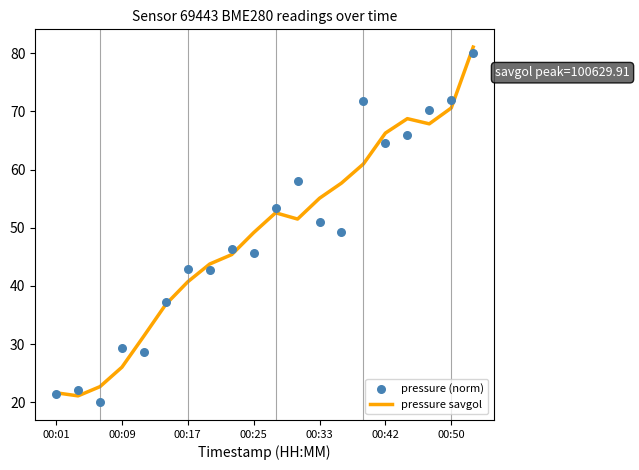

What is the total value across all series at 13?

107.0